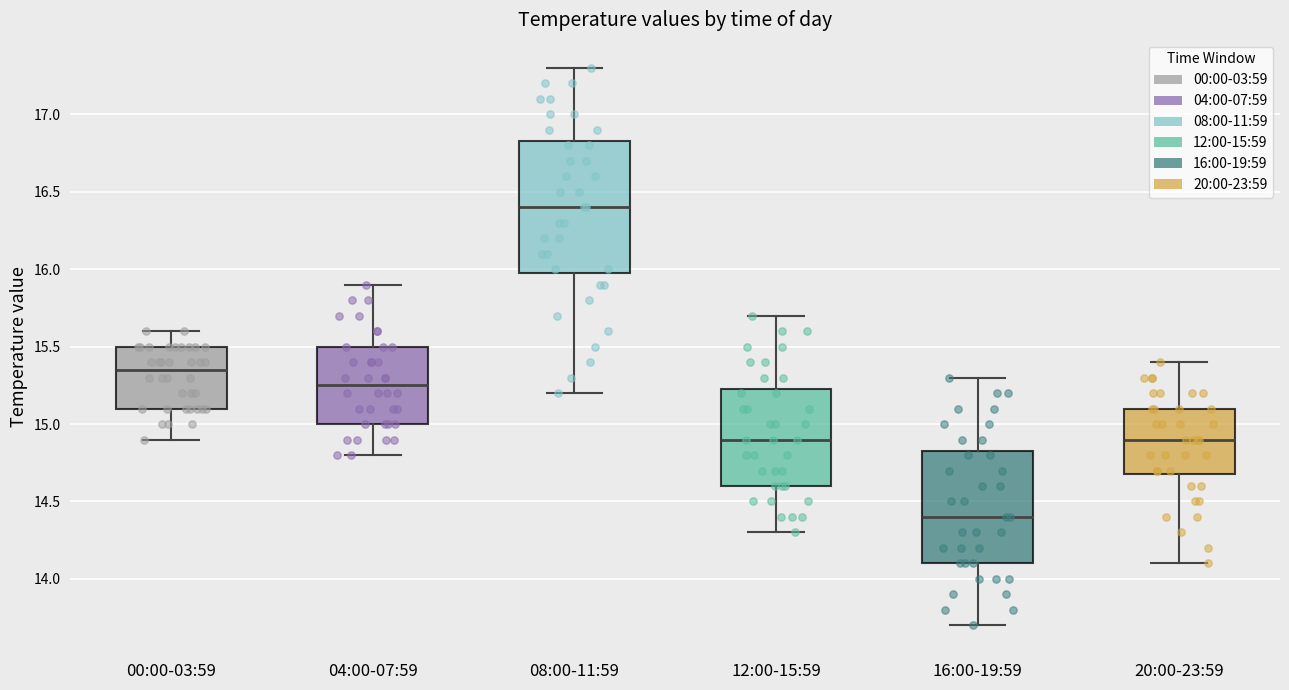

Where does the median line of the box for 00:00-03:59 sit on the y-axis? The values are not printed on the chart, so give them approximately, as read against the axis.

15.35